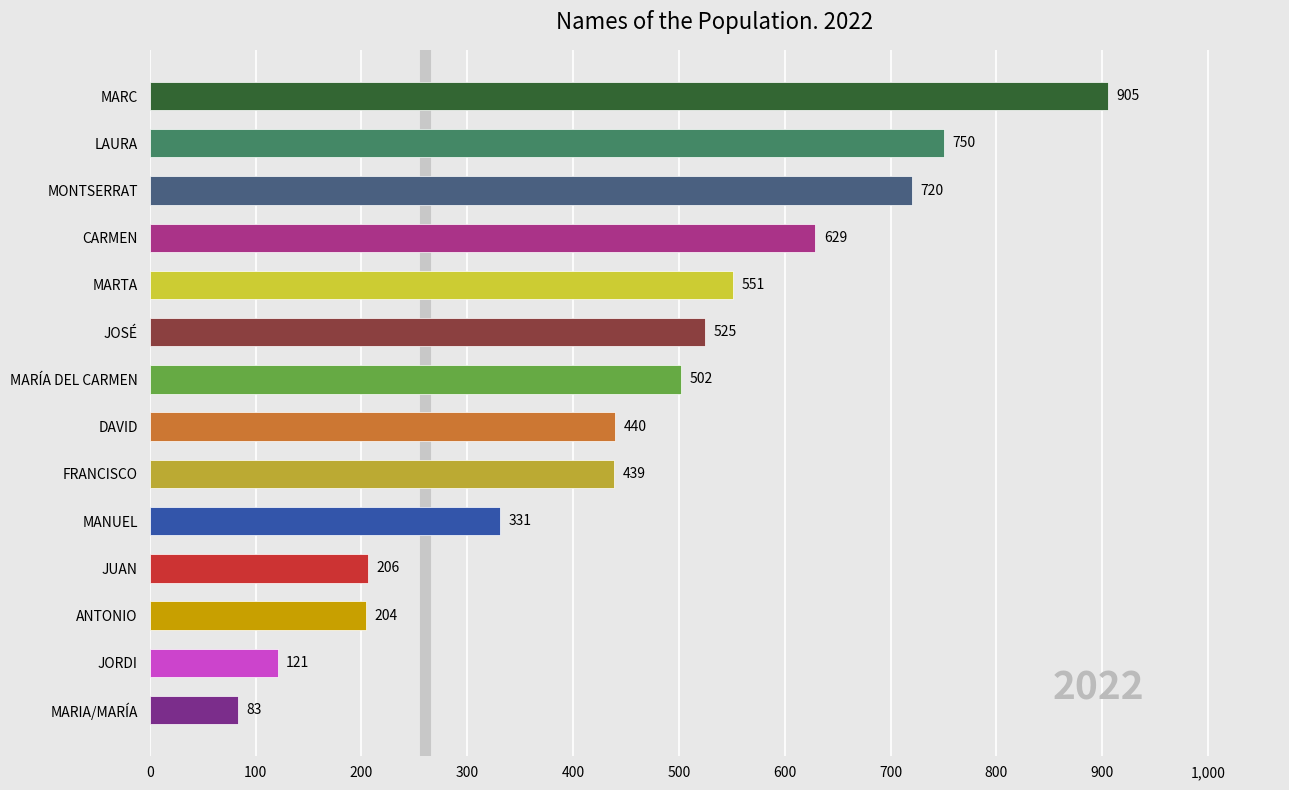

What is the average value?

458